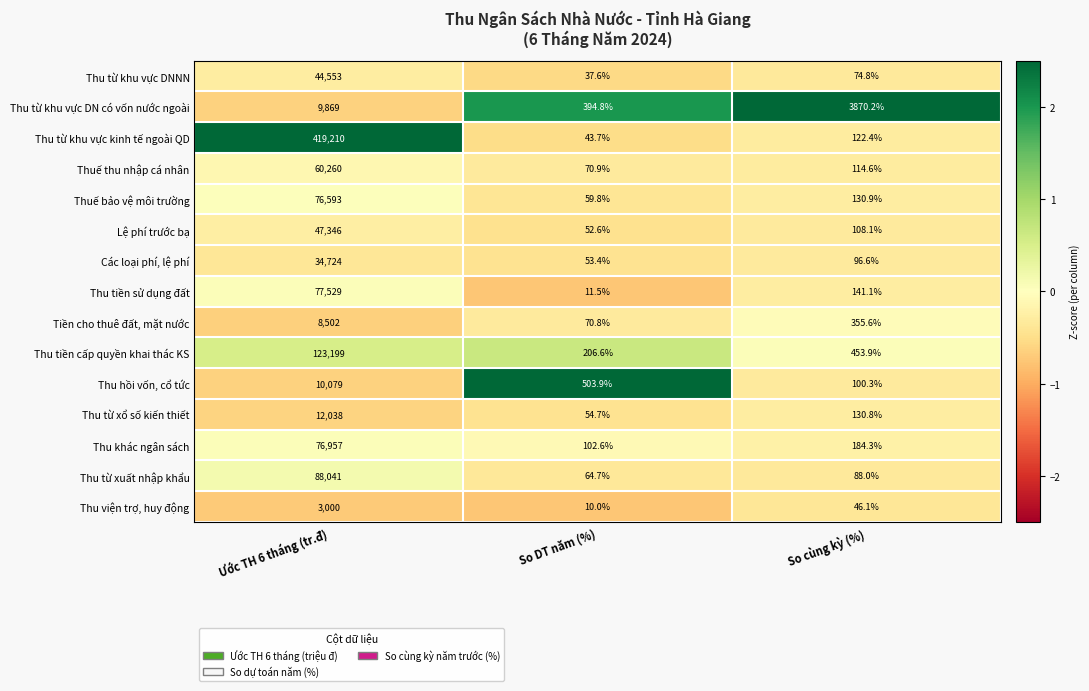

What is the sum of all Thu từ xổ số kiến thiết values?

12223.5